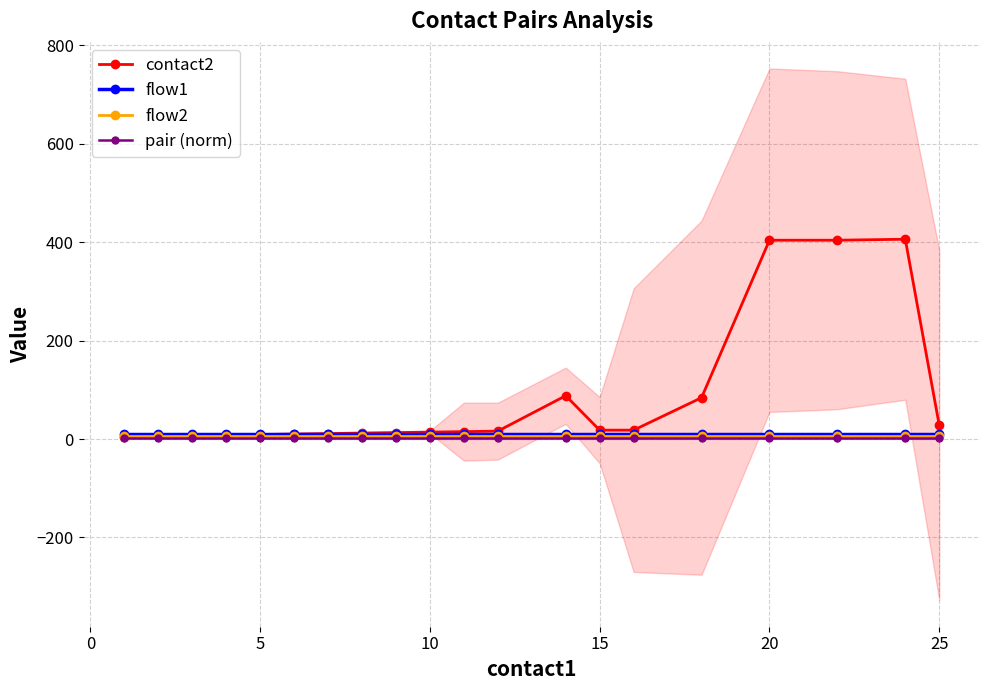

What is the highest value of the contact2 series?

406.0